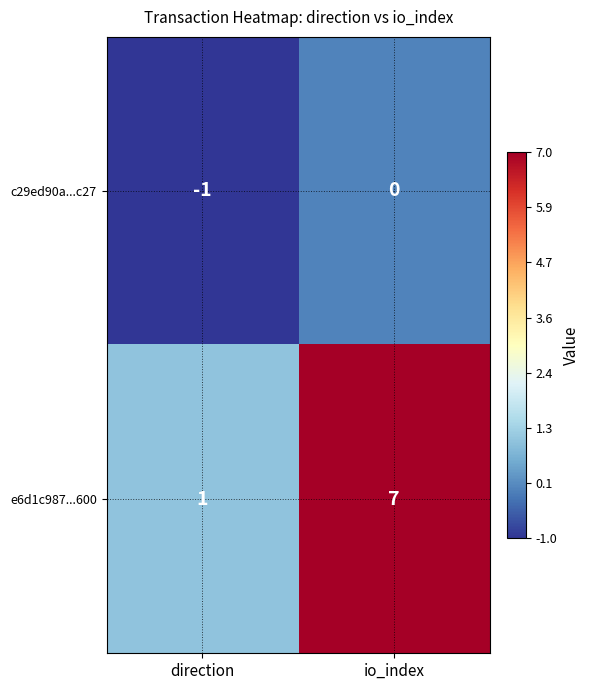

How many series are shown in this chart?

2